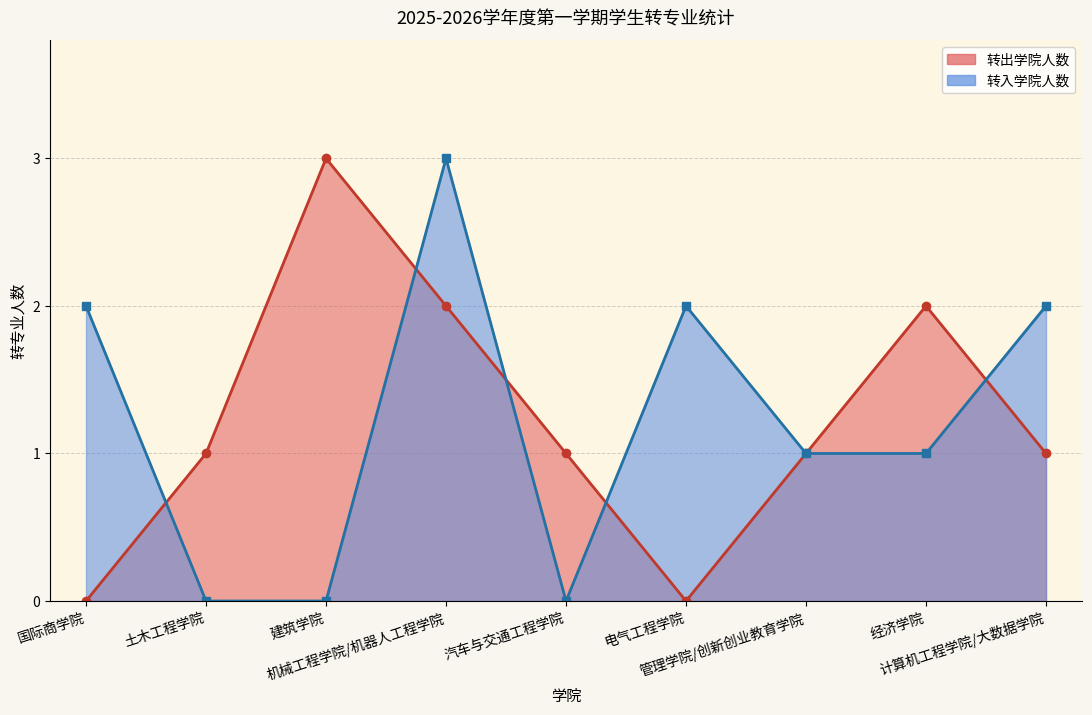

Is it true that 转出学院 equals 2 at 4?

True